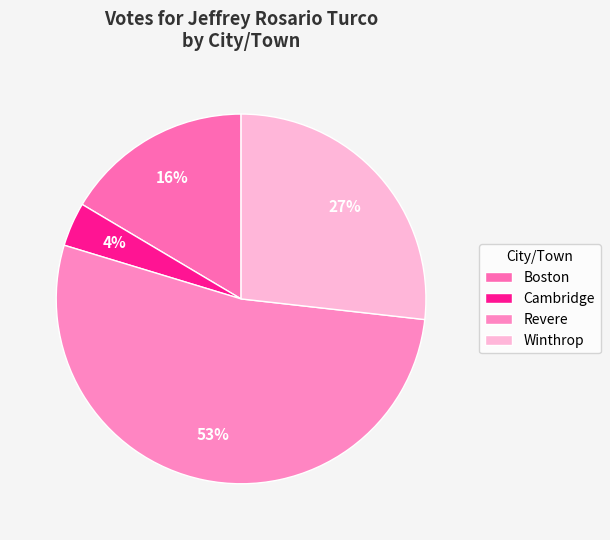

To the nearest percent, what portion does Cambridge represent?

4%